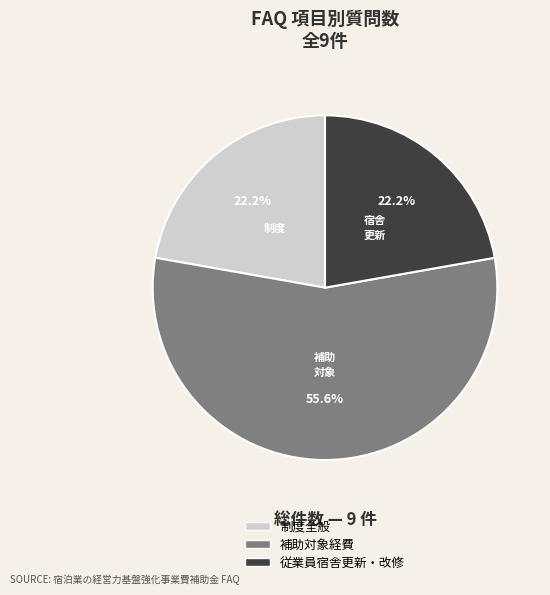

To the nearest percent, what is the average slice percentage?

33%